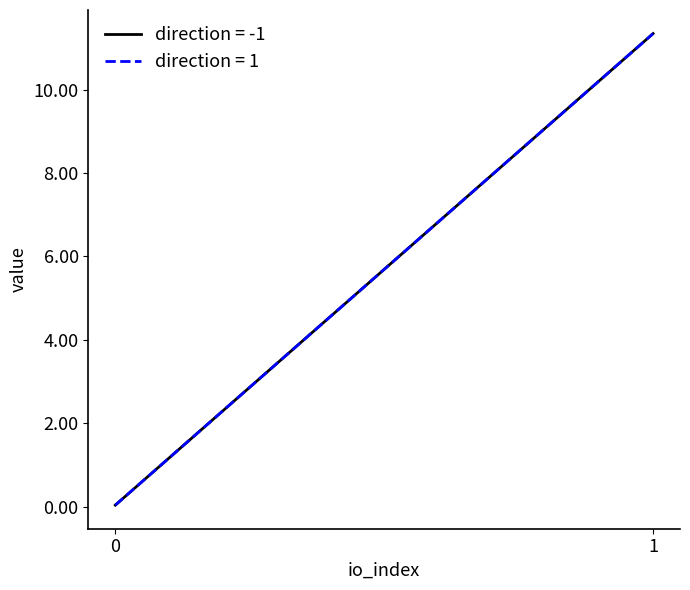

What is the greatest value displayed?

11.3